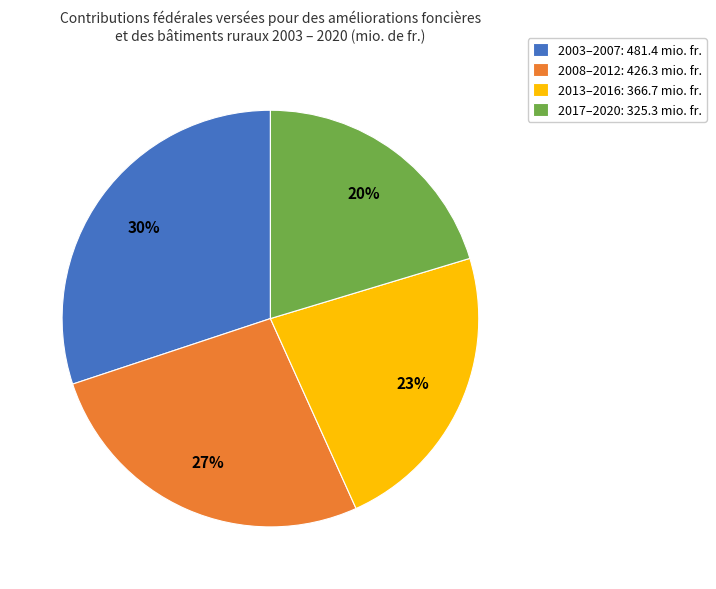

What is the largest slice in the pie chart?

2003–2007: 481.4 mio. fr.